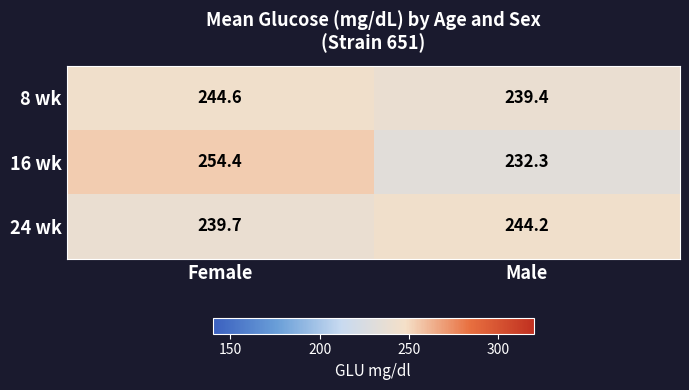

Count the number of categories in the chart.

2